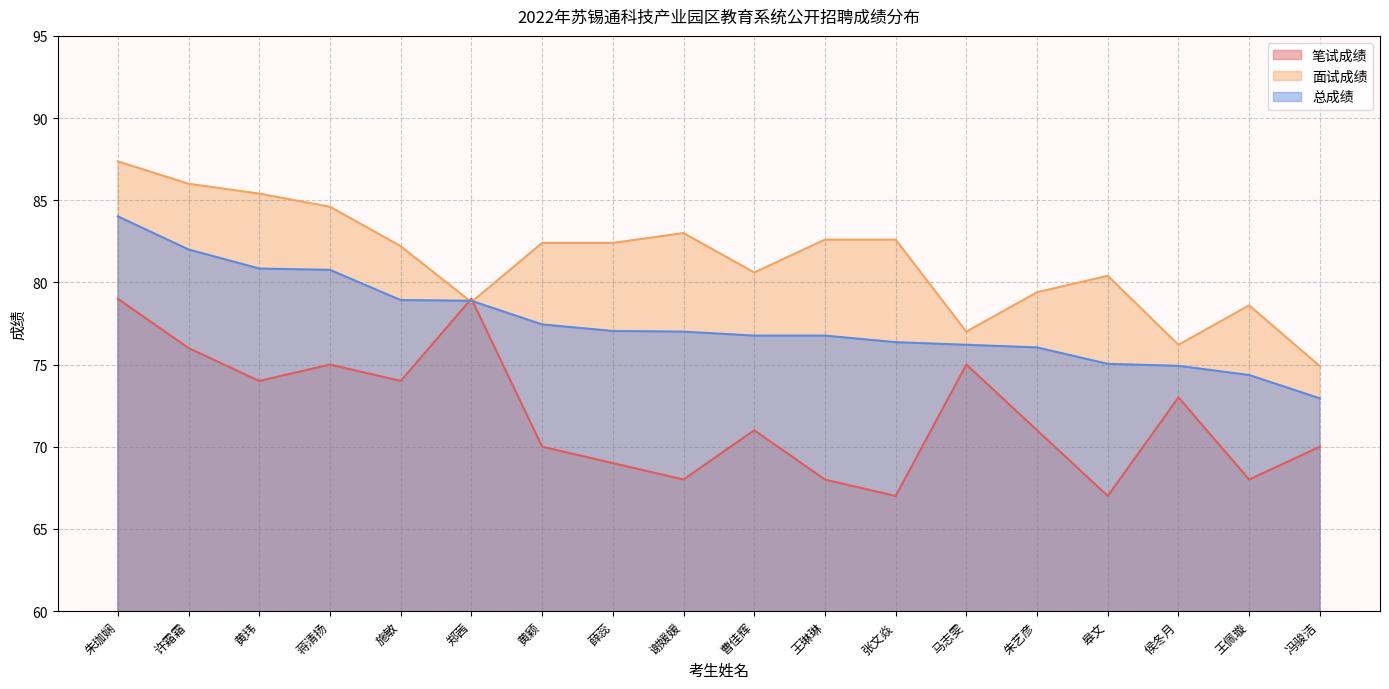

What is the minimum value for 面试成绩?

74.9